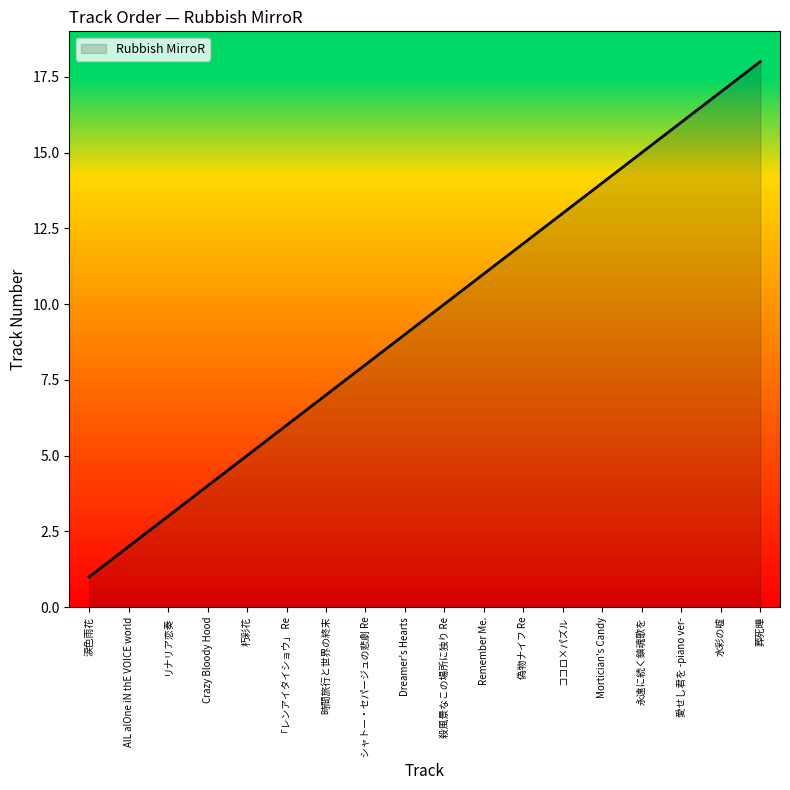

At which label is the value closest to 9?

Dreamer's Hearts